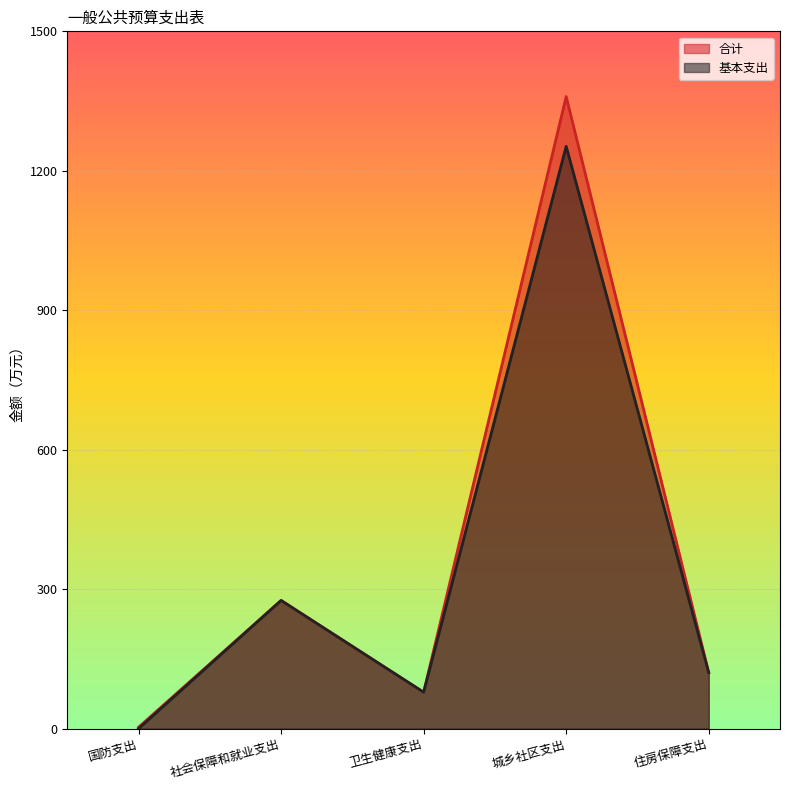

What is the label of the 4th point from the left?

城乡社区支出